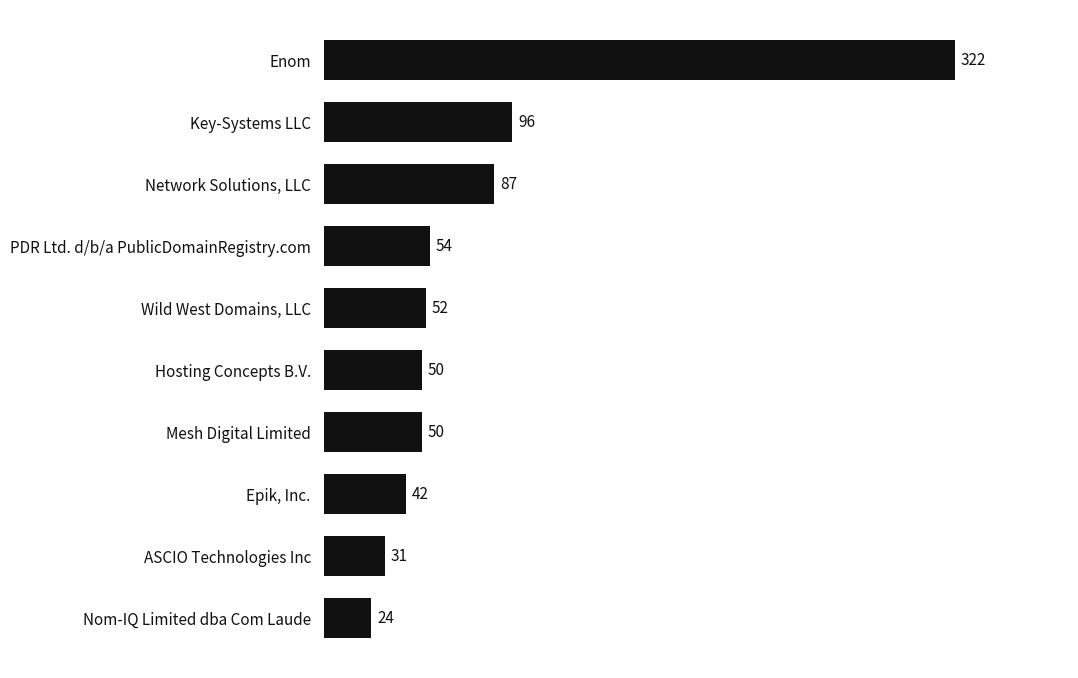

Read the value at PDR Ltd. d/b/a PublicDomainRegistry.com, to the nearest 10.

50